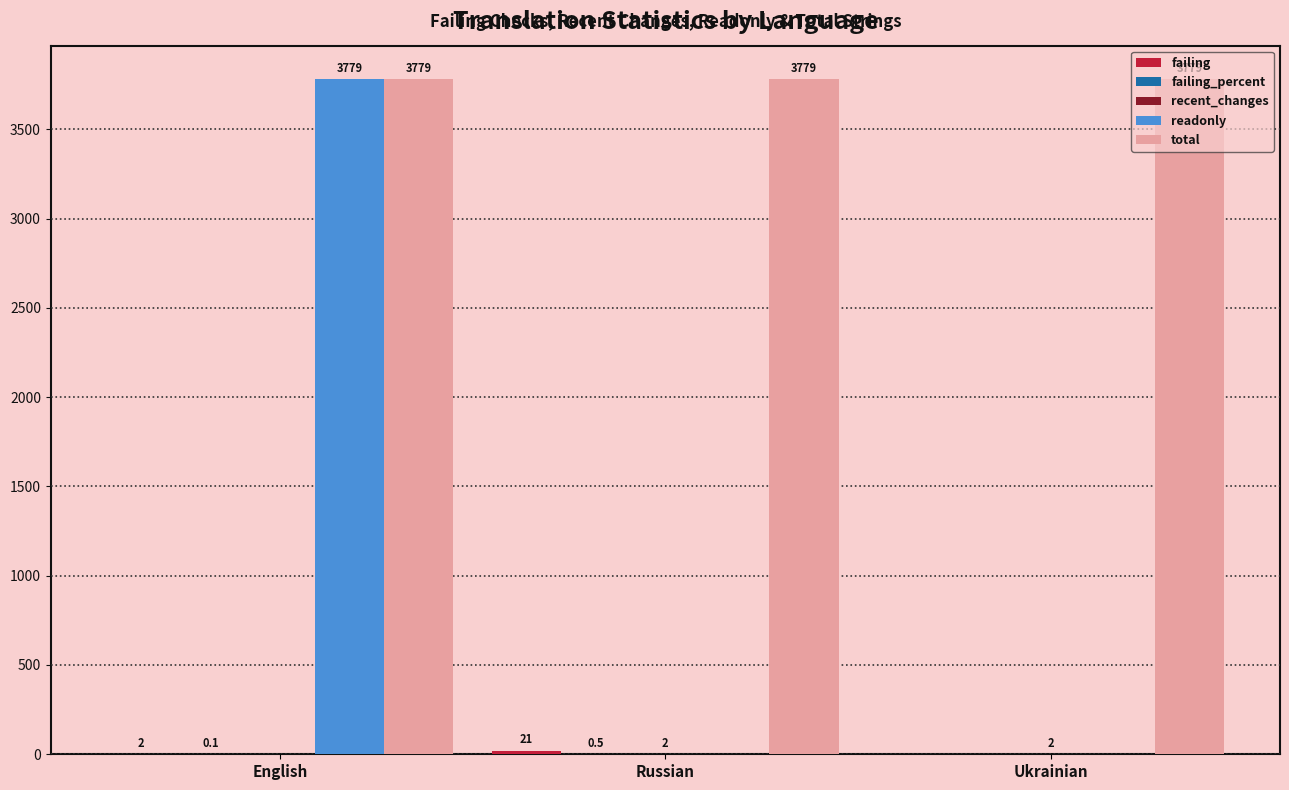

Which series has the largest total across all categories?

total